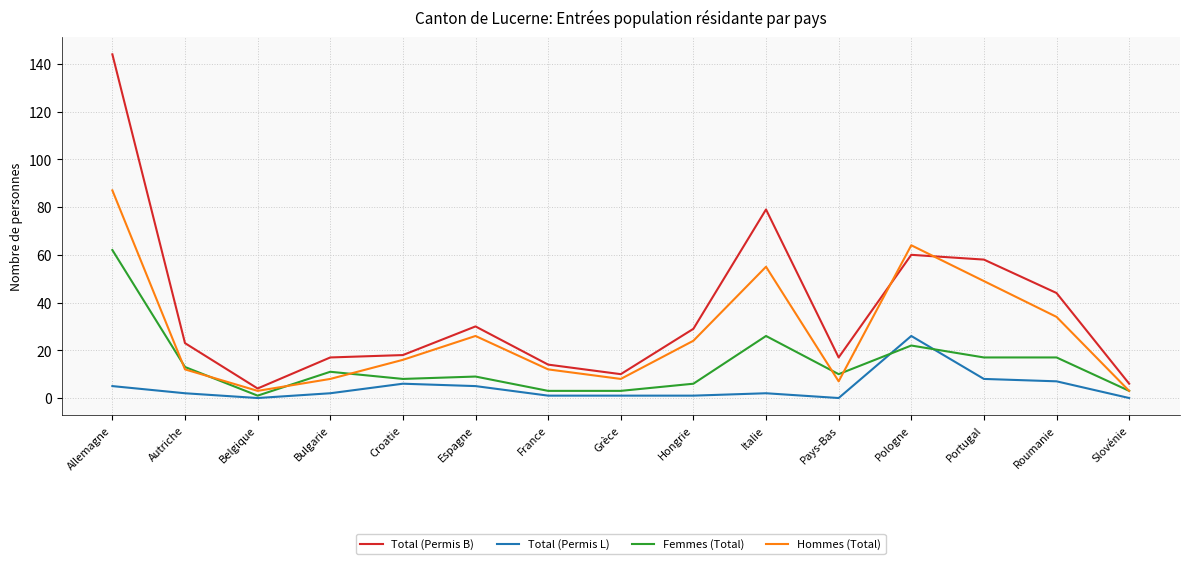

True or false: Total (Permis B) has a value of 15 at Espagne.

False